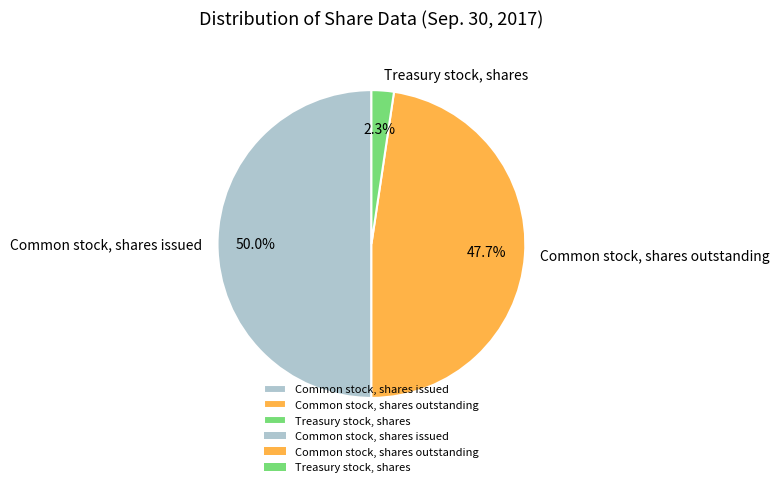

To the nearest percent, what is the difference between the largest and smallest slice percentages?

48%